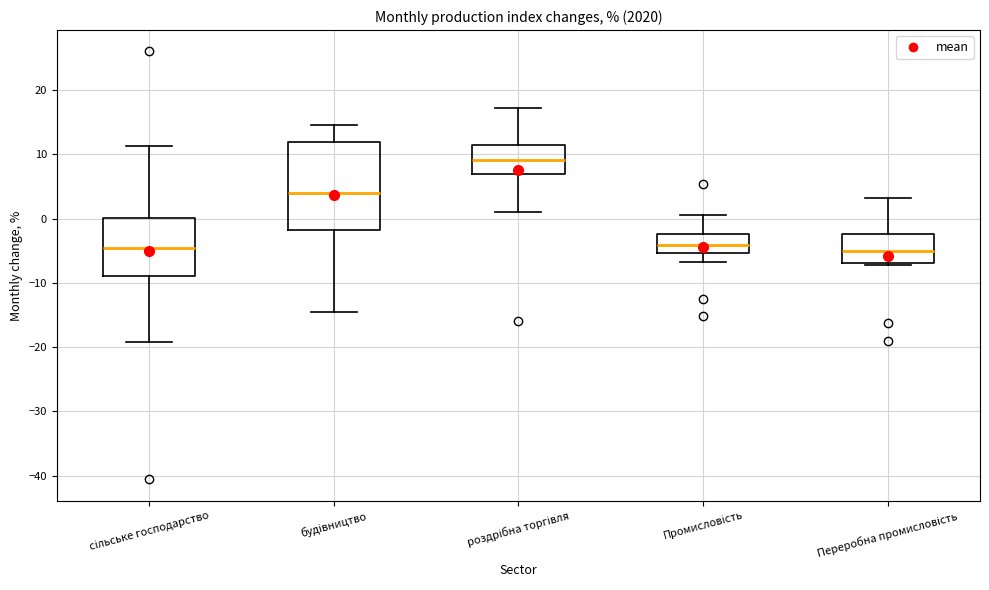

Which box's median line is the highest?

роздрібна торгівля